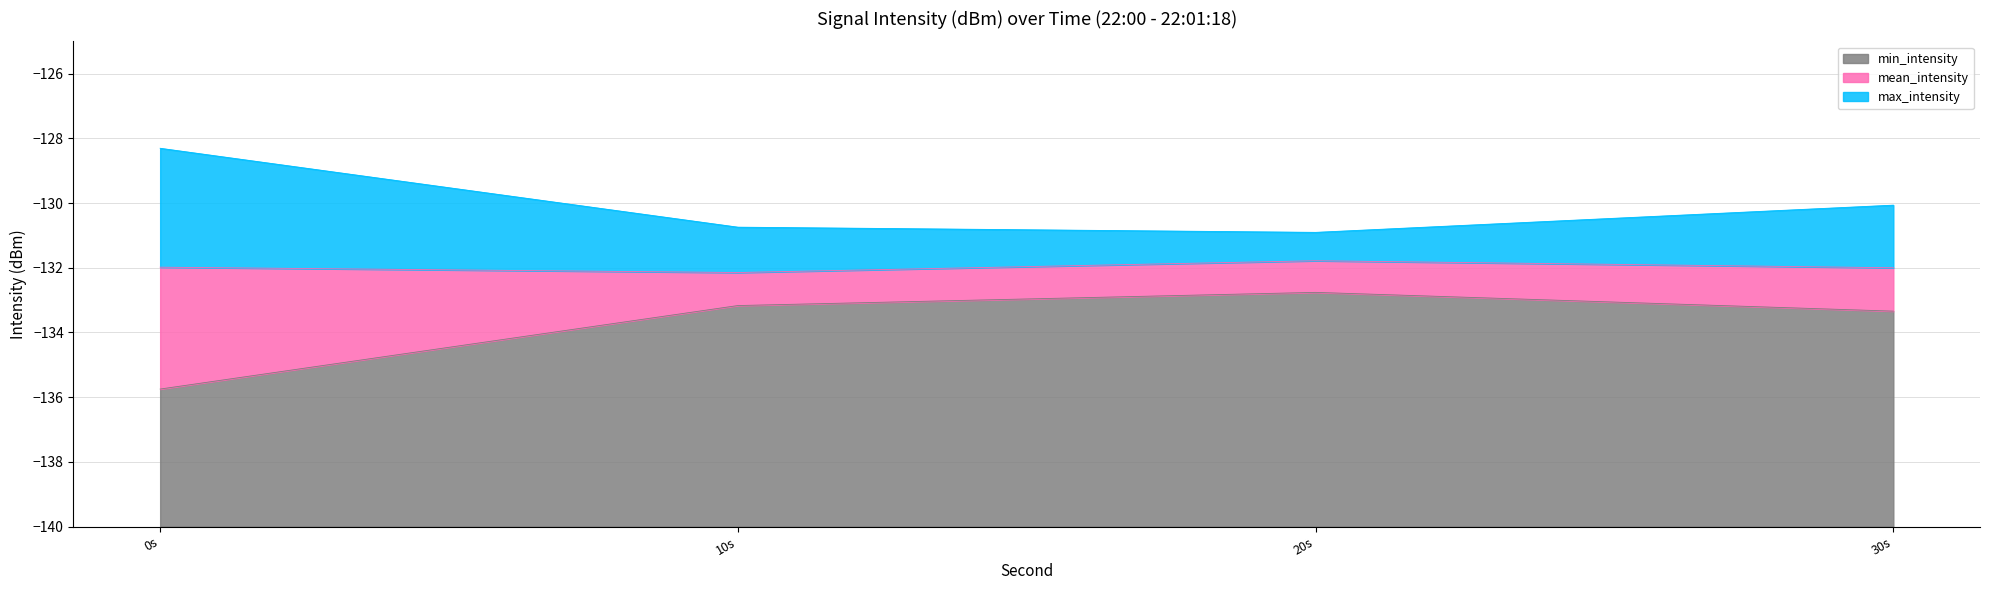

True or false: mean_intensity and max_intensity intersect in this chart.

False